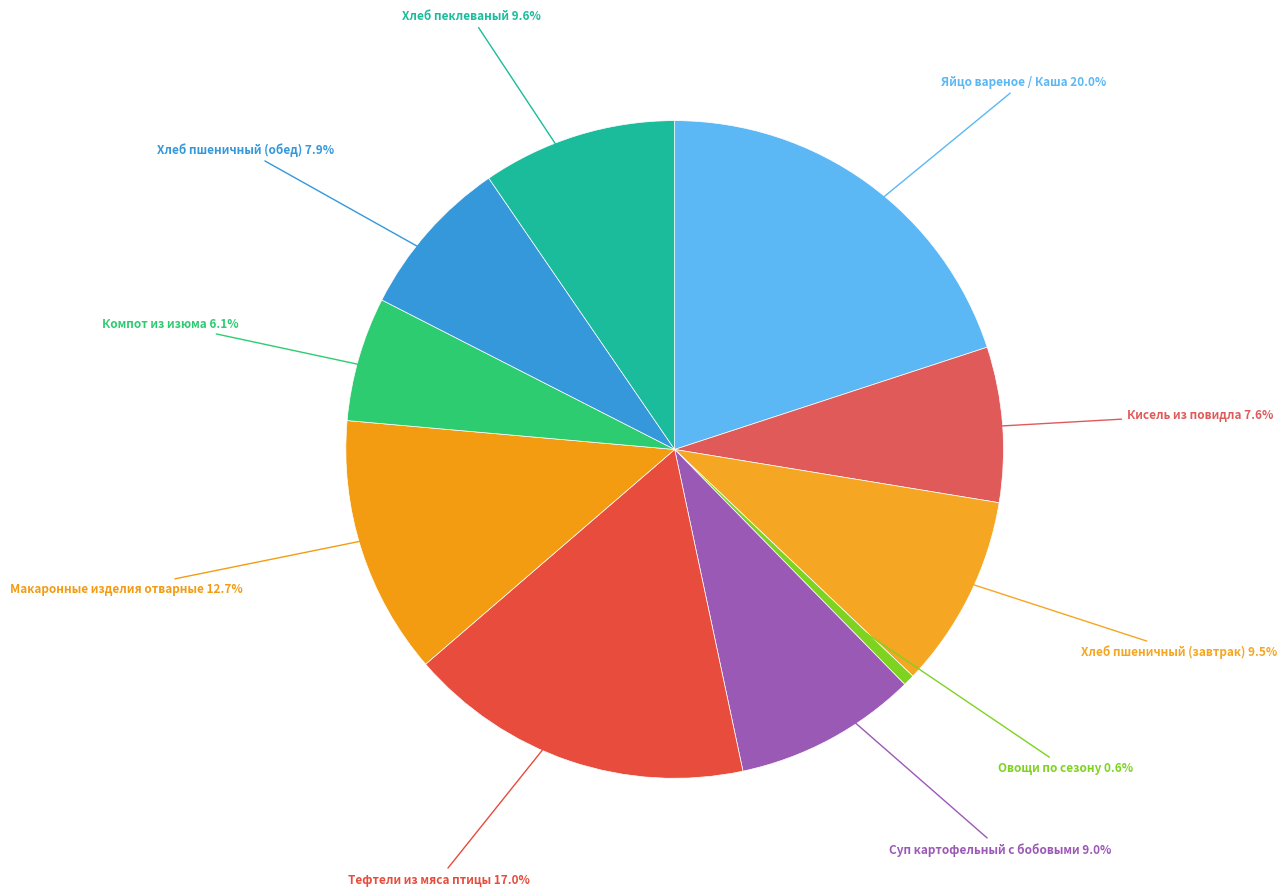

How many segments does this pie chart have?

10